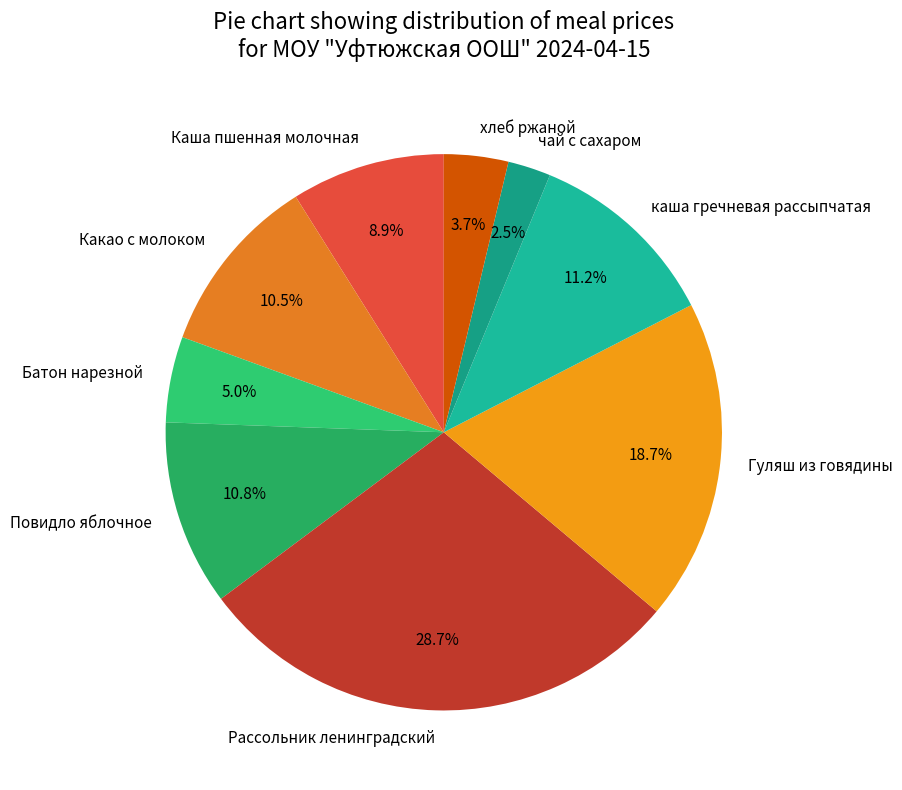

How many slices are in this pie chart?

9